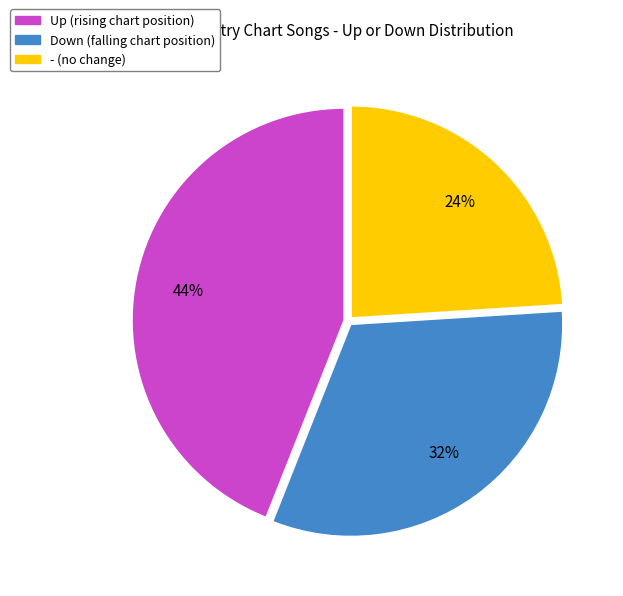

Count the number of slices in the pie.

3